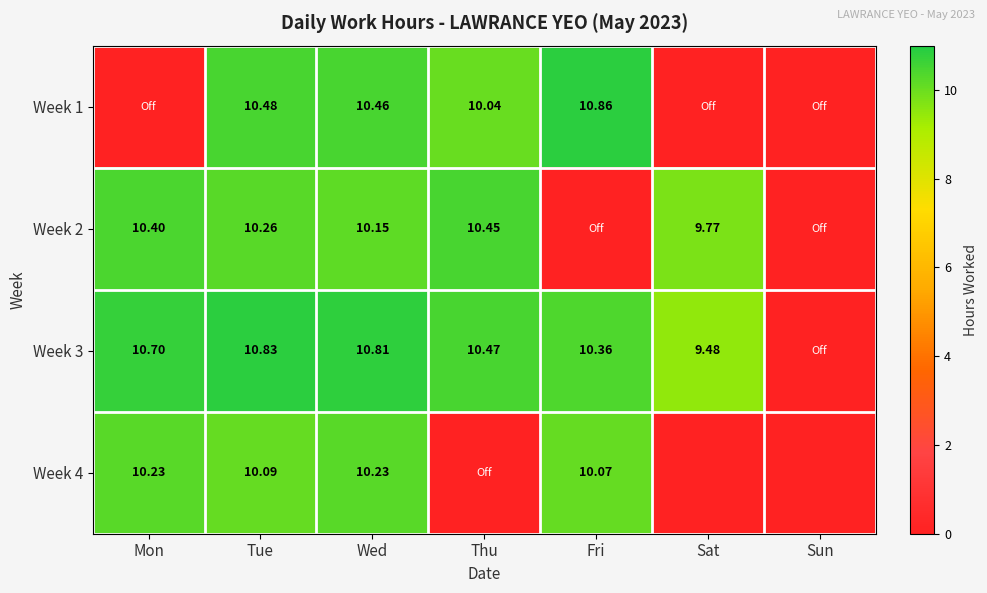

Is the value of Week 4 at Fri greater than the value of Week 3 at Tue?

No